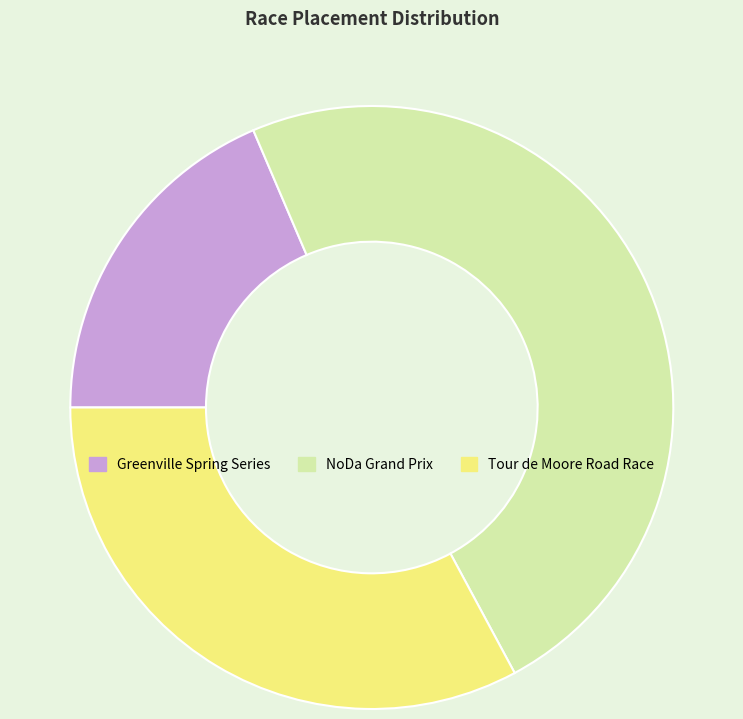

Do Tour de Moore Road Race and NoDa Grand Prix together represent more than half of the pie?

Yes